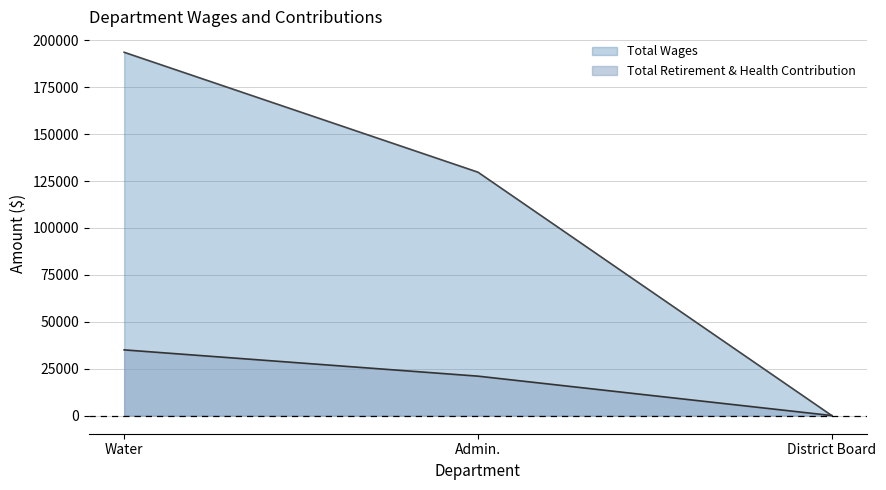

Which series changed the most between Admin. and District Board?

Total Wages